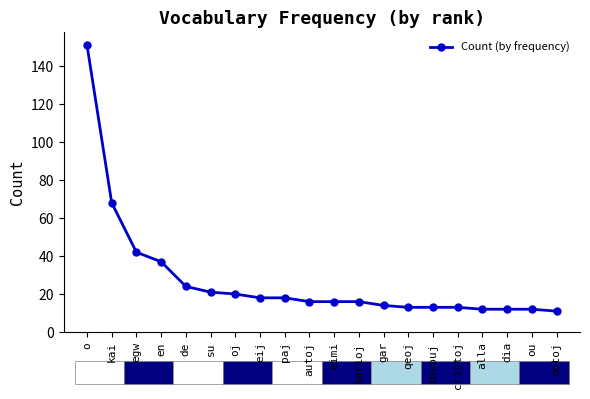

Which label corresponds to the largest value in the chart?

o